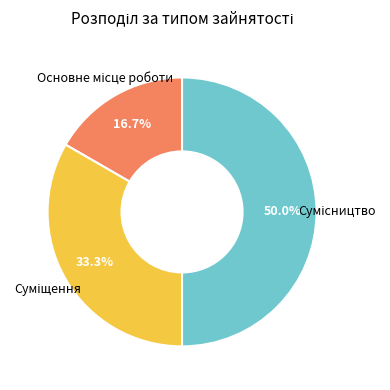

How many slices are in this pie chart?

3